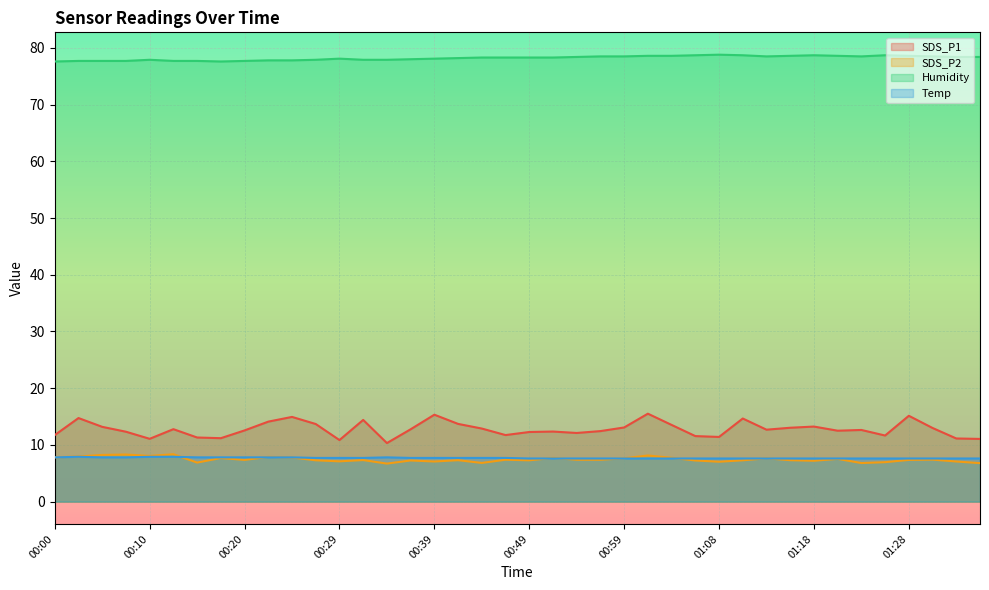

What are all the series names shown in the legend?

SDS_P1, SDS_P2, Humidity, Temp